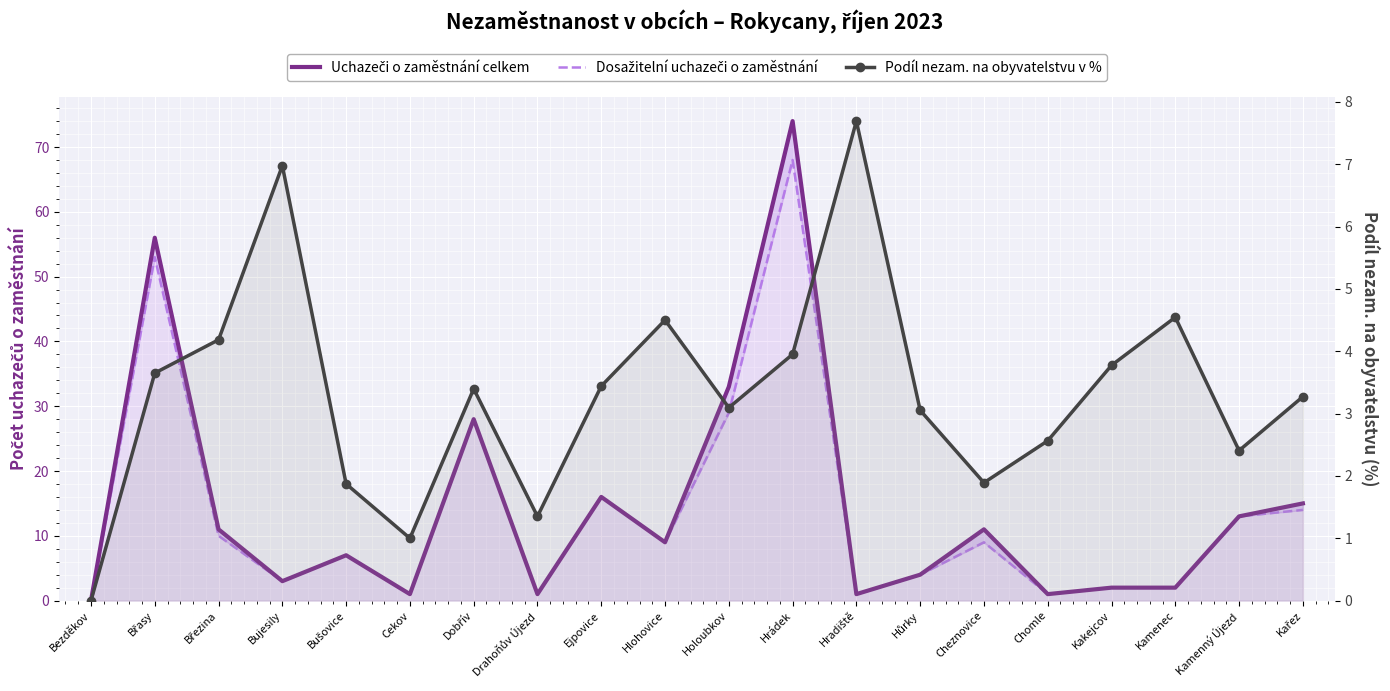

In Dosažitelní uchazeči o zaměstnání, how many points are lower than both neighbors (excluding endpoints)?

6